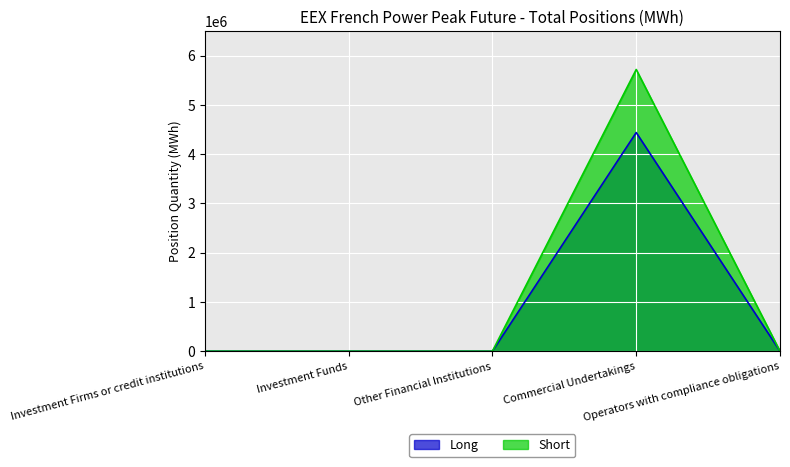

Reading left to right, extract all data points from this chart.

Long: Investment Firms or credit institutions=0	Investment Funds=0	Other Financial Institutions=0	Commercial Undertakings=4438884	Operators with compliance obligations=0
Short: Investment Firms or credit institutions=0	Investment Funds=0	Other Financial Institutions=0	Commercial Undertakings=5718708	Operators with compliance obligations=0